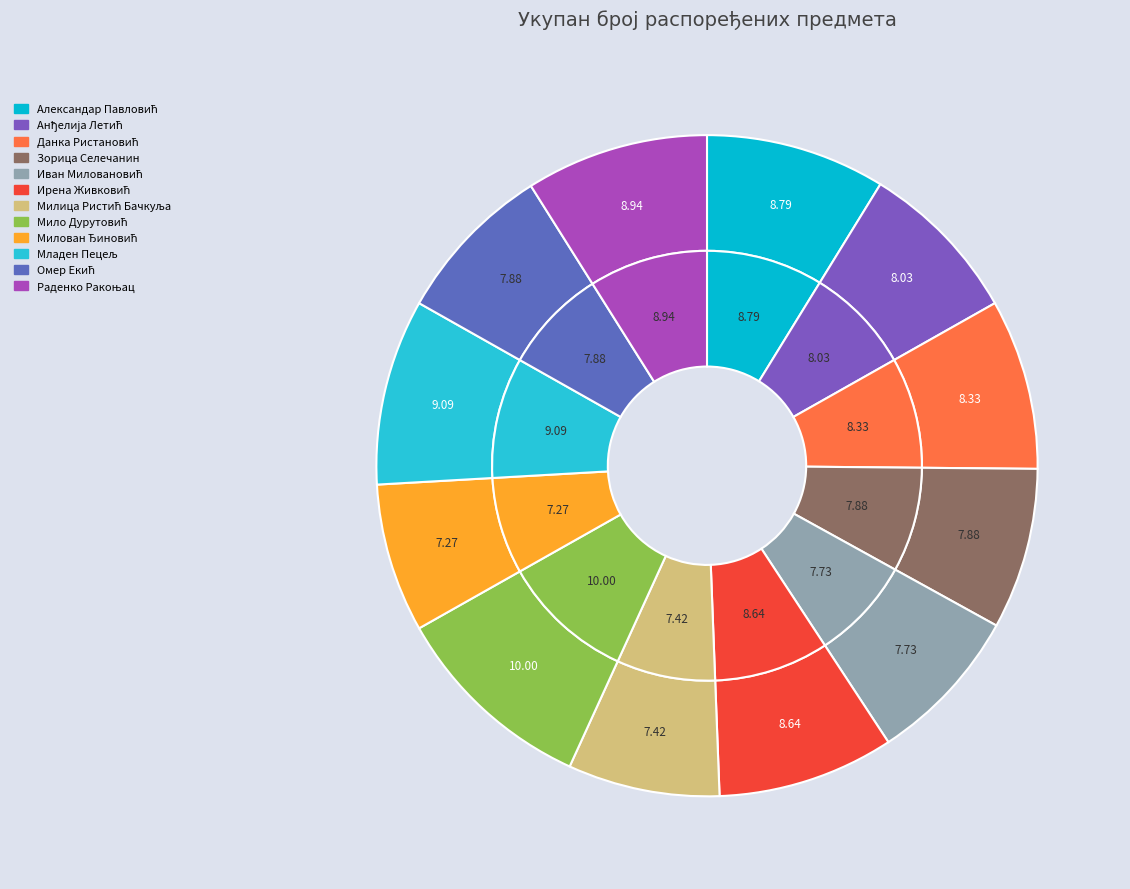

Rank the categories by value from lowest to highest.

Милован Ђиновић, Милица Ристић Бачкуља, Иван (Милорад) Миловановић, Зорица (Божидар) Селечанин, Омер (Алија) Екић, Анђелија Летић, Данка (Драгош) Ристановић, Ирена (Југослав) Живковић, Александар (Зоран) Павловић, Раденко (Градимир) Ракоњац, Младен (Зоран) Пецељ, Мило (Тадија) Дурутовић